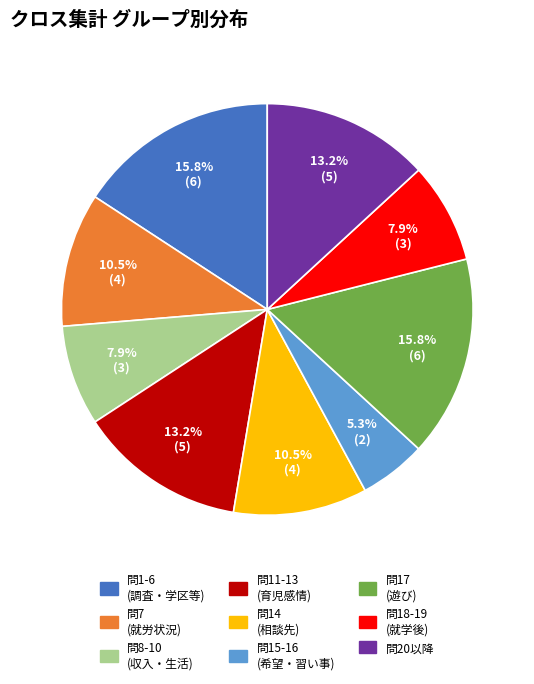

Is there a majority slice in this chart?

No